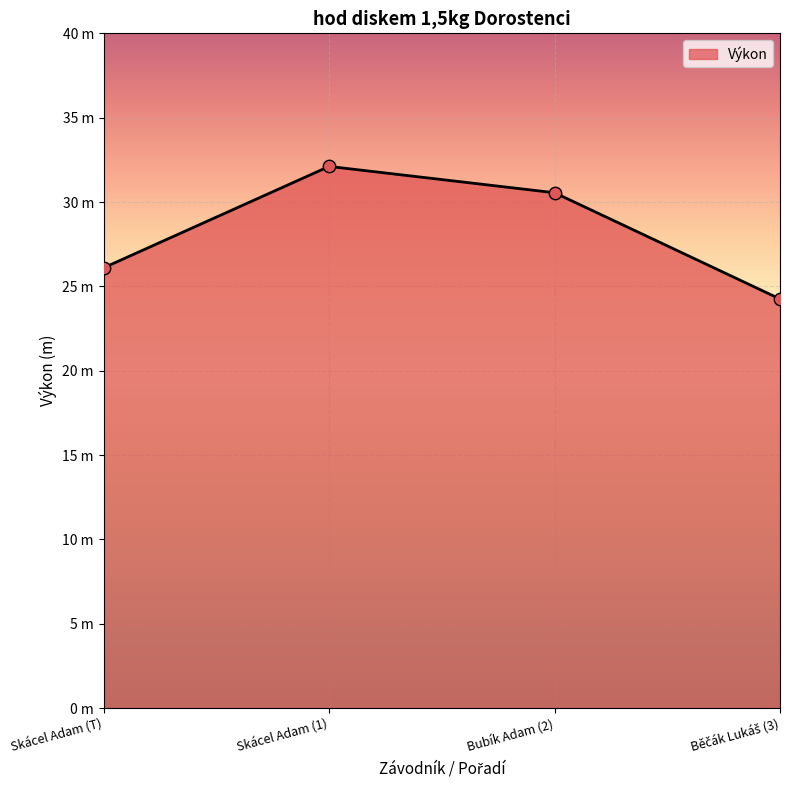

What is the change in value from Skácel Adam (1) to Běčák Lukáš (3)?

-7.9